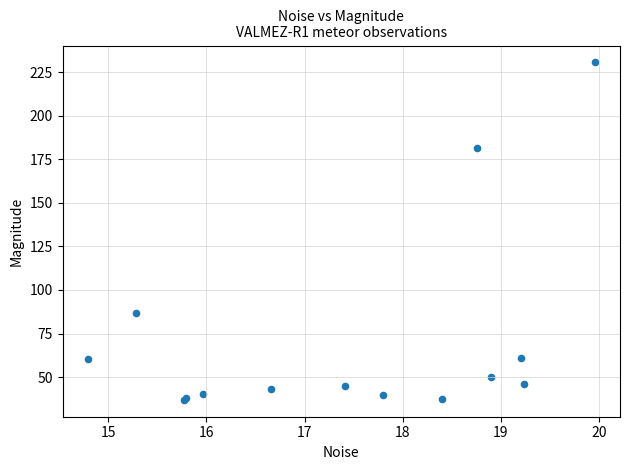

What Y value in the scatter plot is closest to 133?

87.0